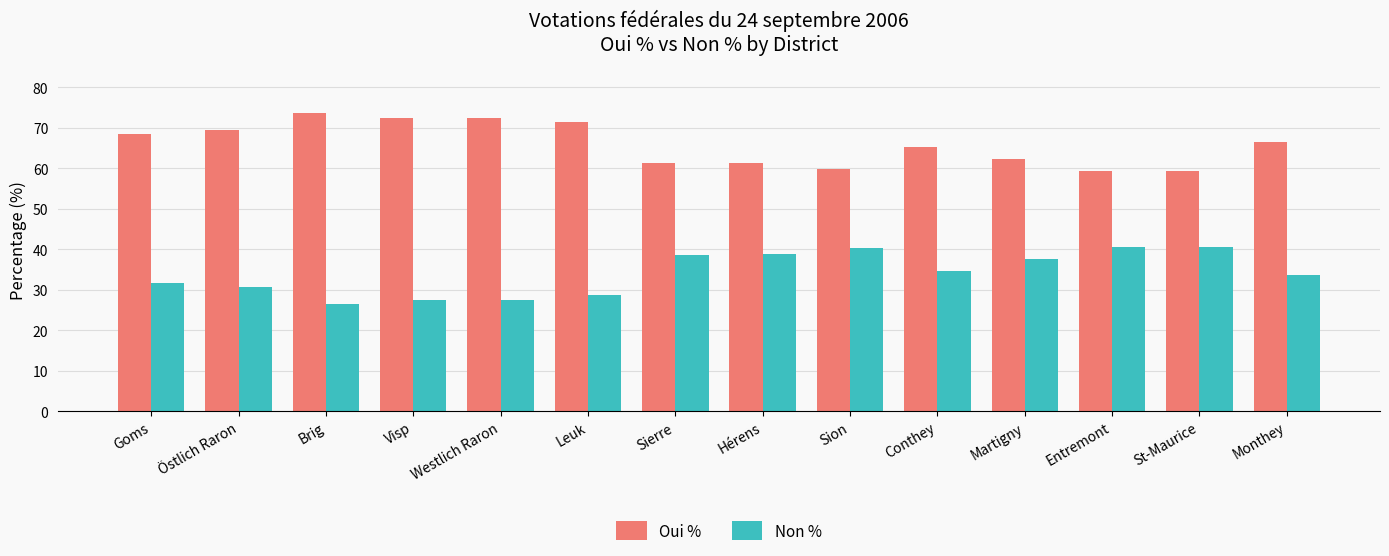

What is the difference between the highest and lowest values at Westlich Raron?

44.9